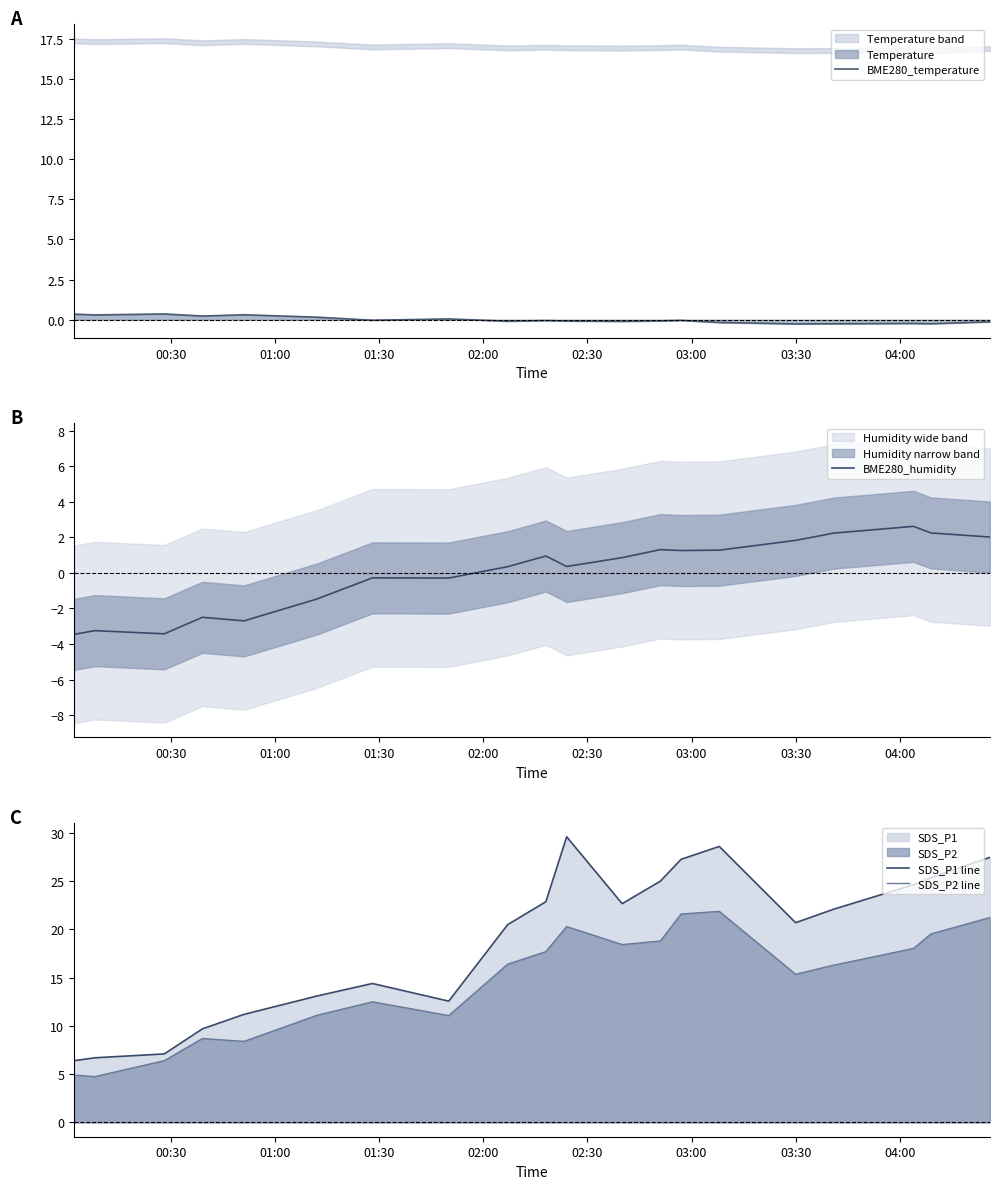

True or false: SDS_P1 line and BME280_humidity cross at least once.

False